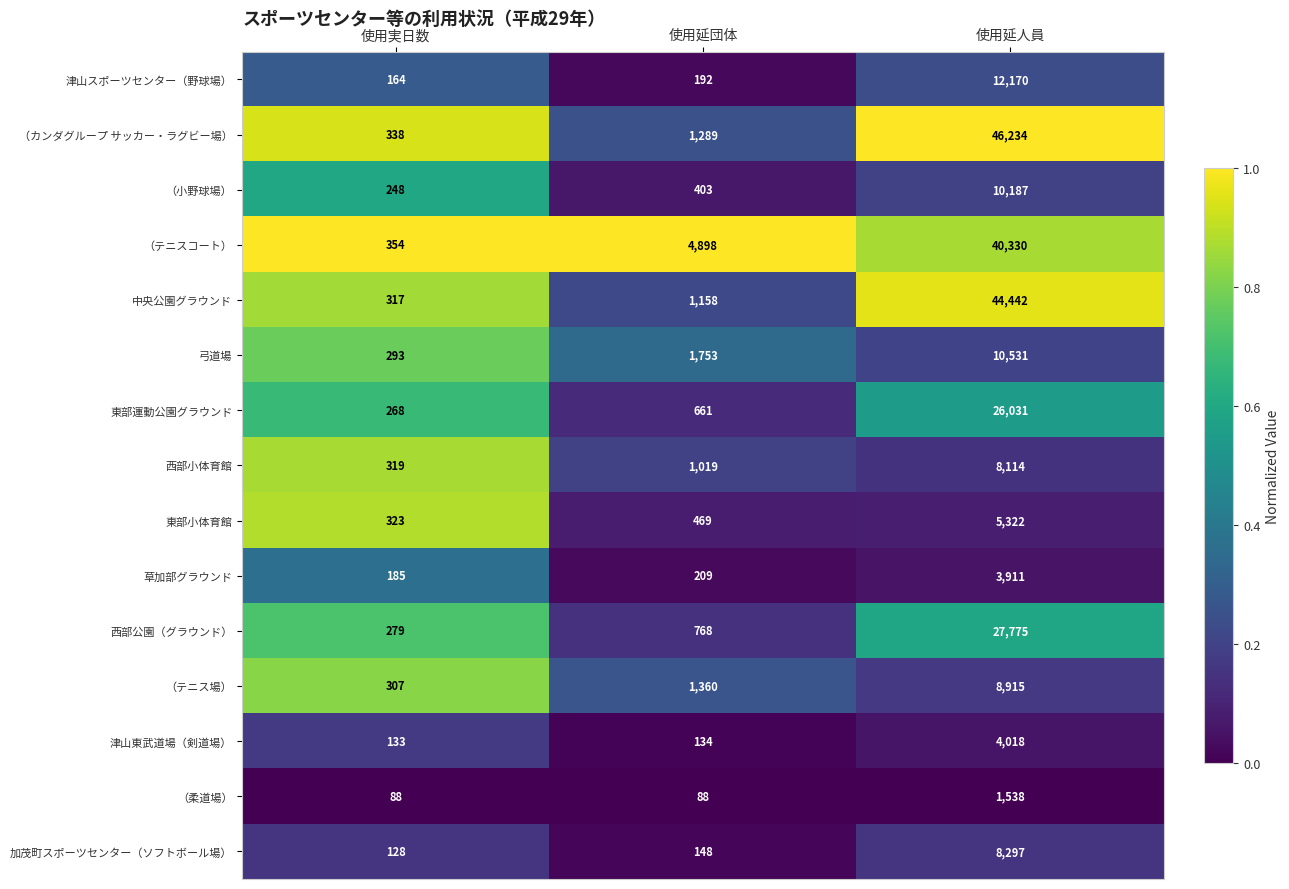

At which label does 加茂町スポーツセンター（ソフトボール場） reach its minimum?

使用実日数